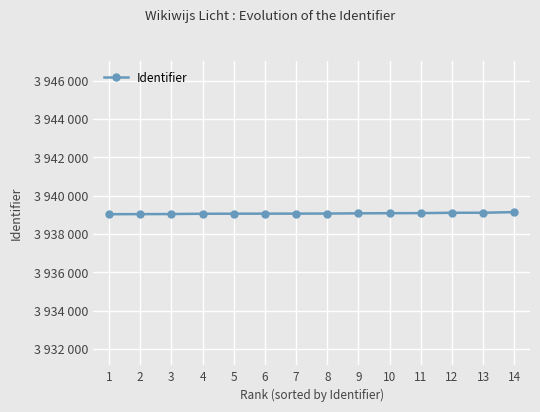

Does the chart display data point markers on the line(s)?

Yes